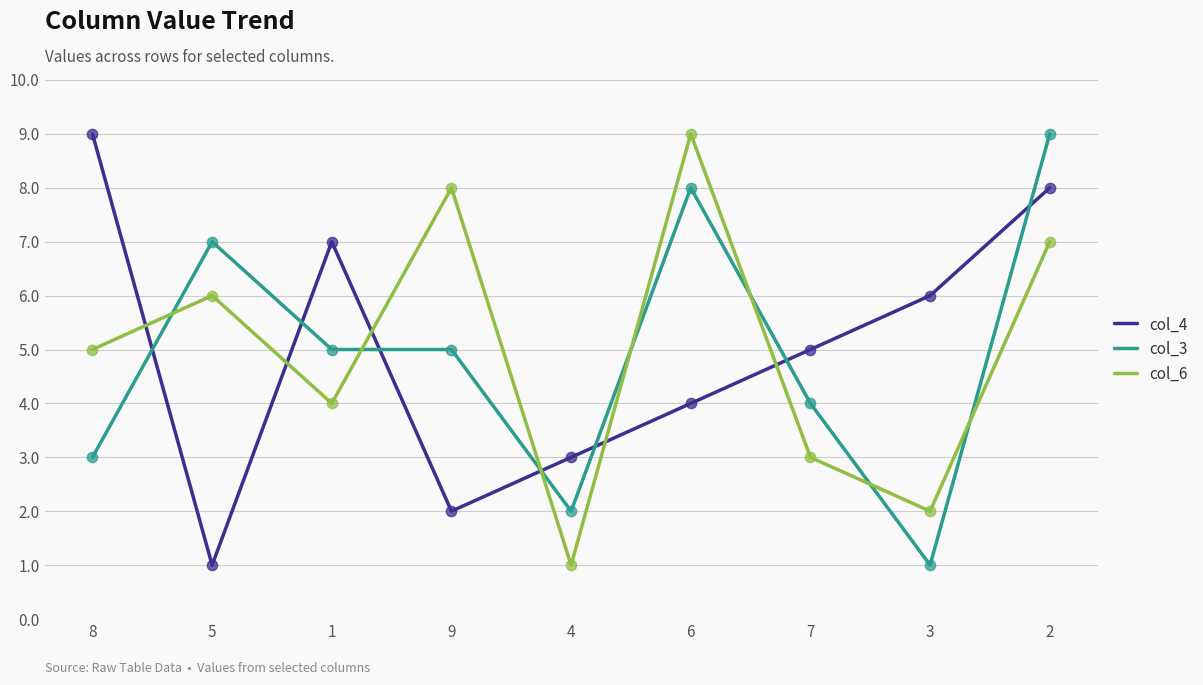

After their last crossing, which series has the higher values: col_6 or col_4?

col_4